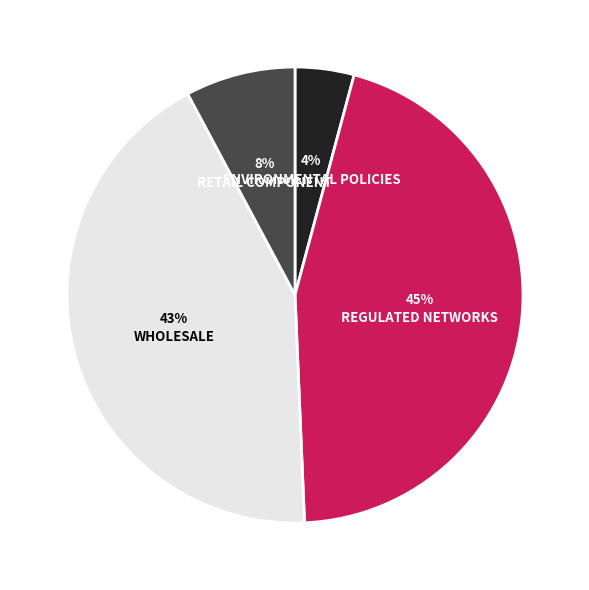

How many segments does this pie chart have?

4